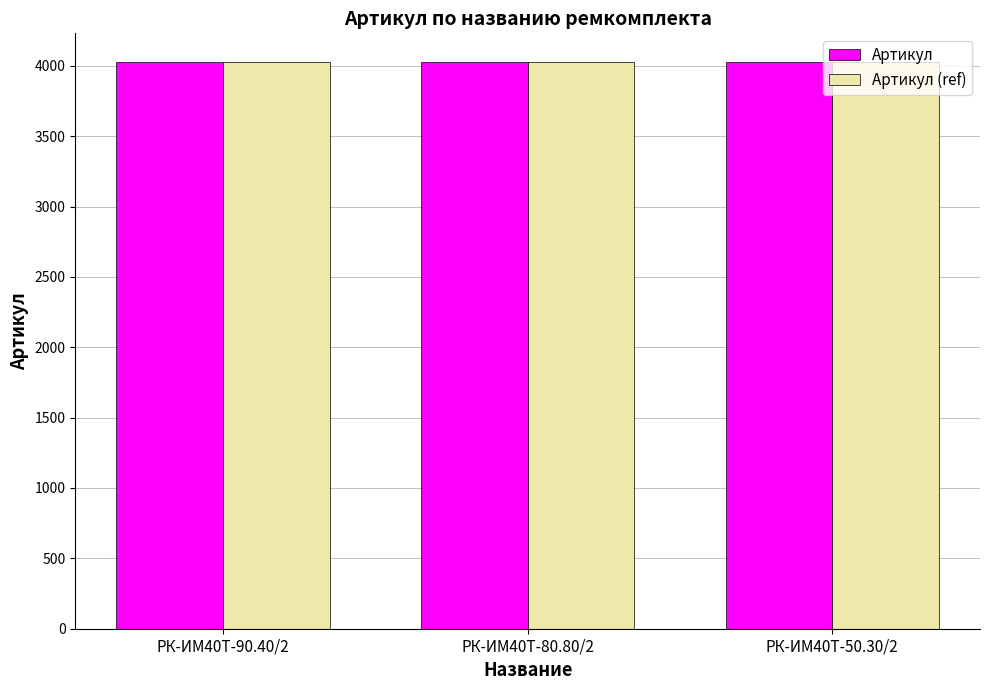

What is the approximate value of Артикул (ref) at РК-ИМ40T-90.40/2?

4027